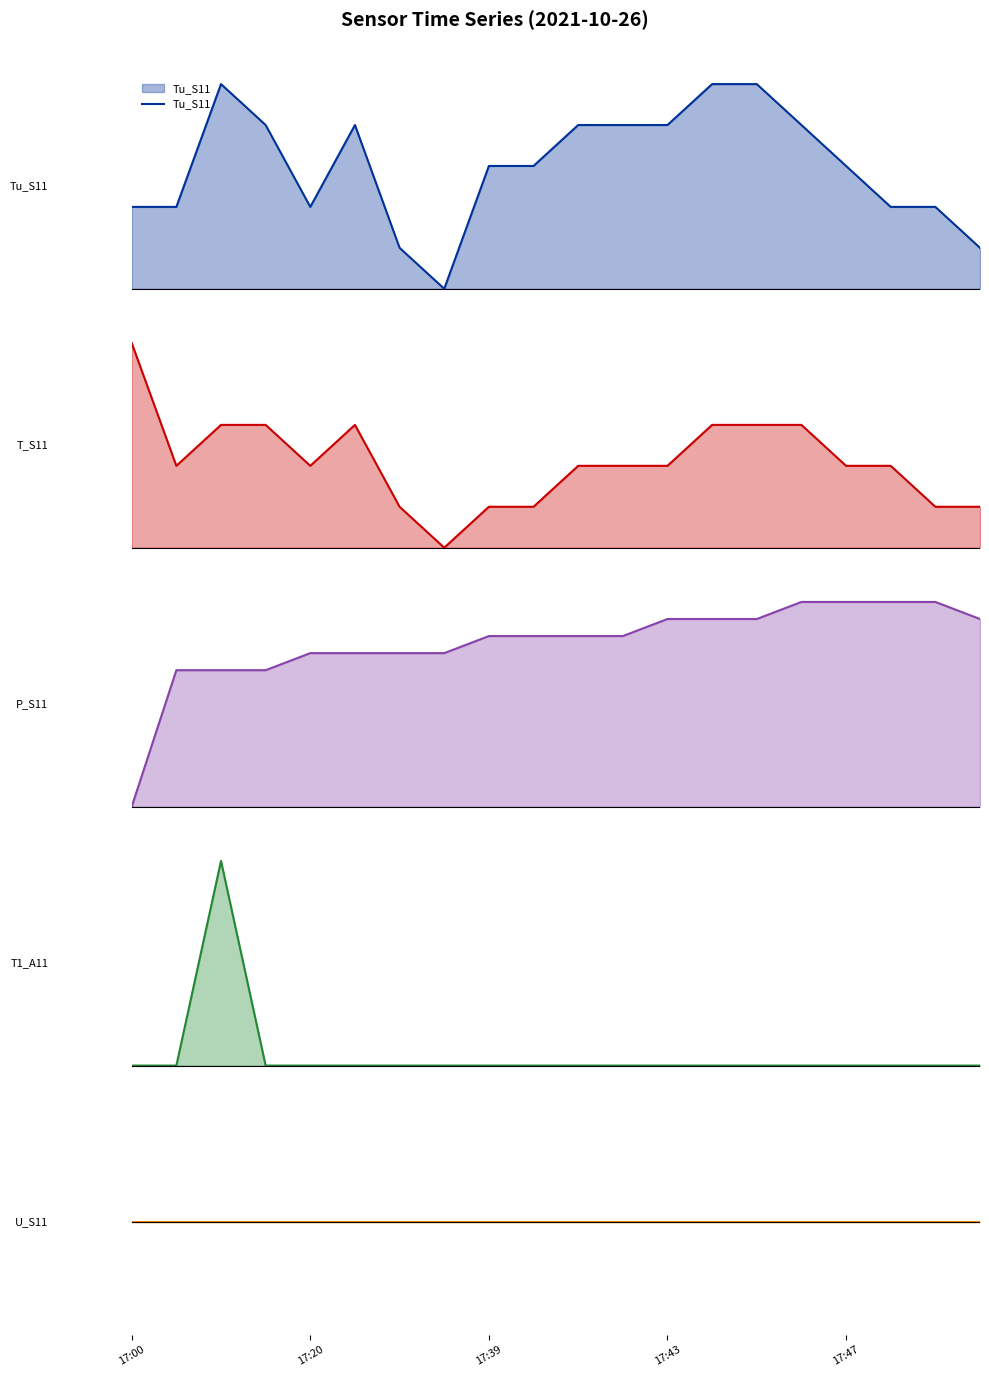

The T1_A11 series shows 0.1 at 17:39. True or false?

True